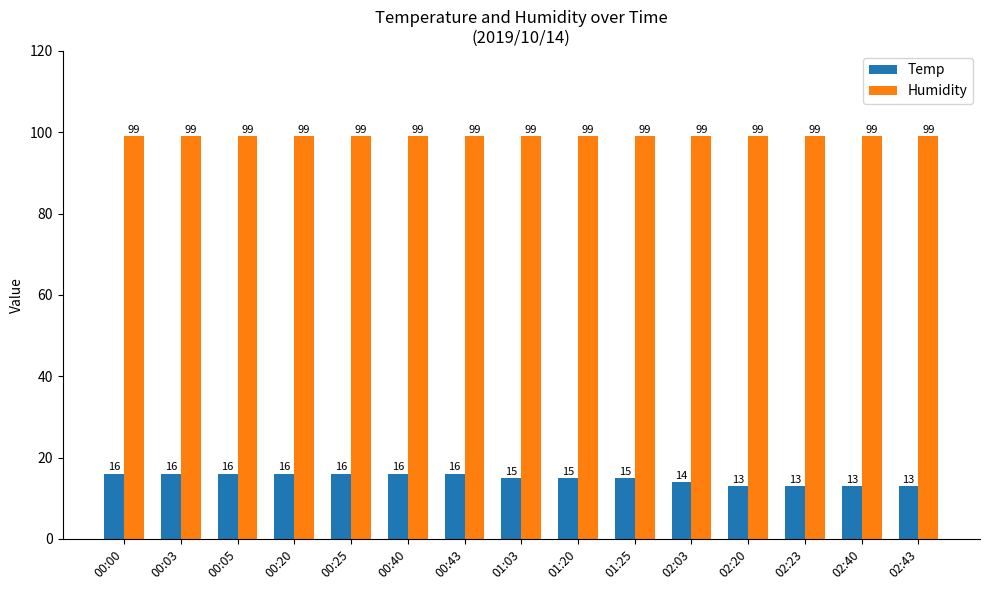

What is the sum of all Temp values?

223